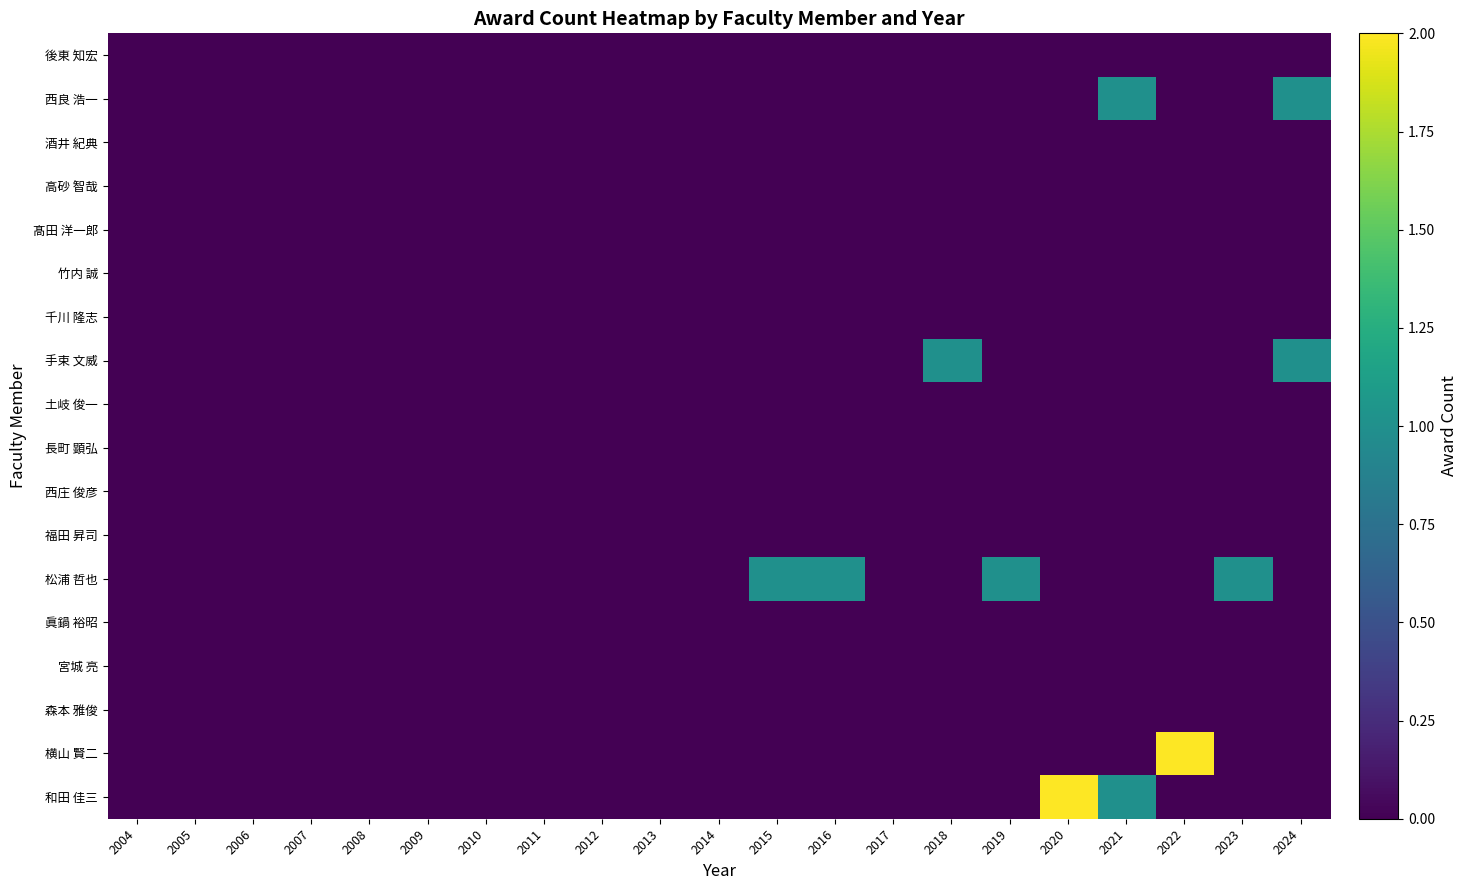

At 2018, list the series in order from largest to smallest.

手束 文威, 後東 知宏, 西良 浩一, 酒井 紀典, 高砂 智哉, 髙田 洋一郎, 竹内 誠, 千川 隆志, 土岐 俊一, 長町 顕弘, 西庄 俊彦, 福田 昇司, 松浦 哲也, 眞鍋 裕昭, 宮城 亮, 森本 雅俊, 横山 賢二, 和田 佳三